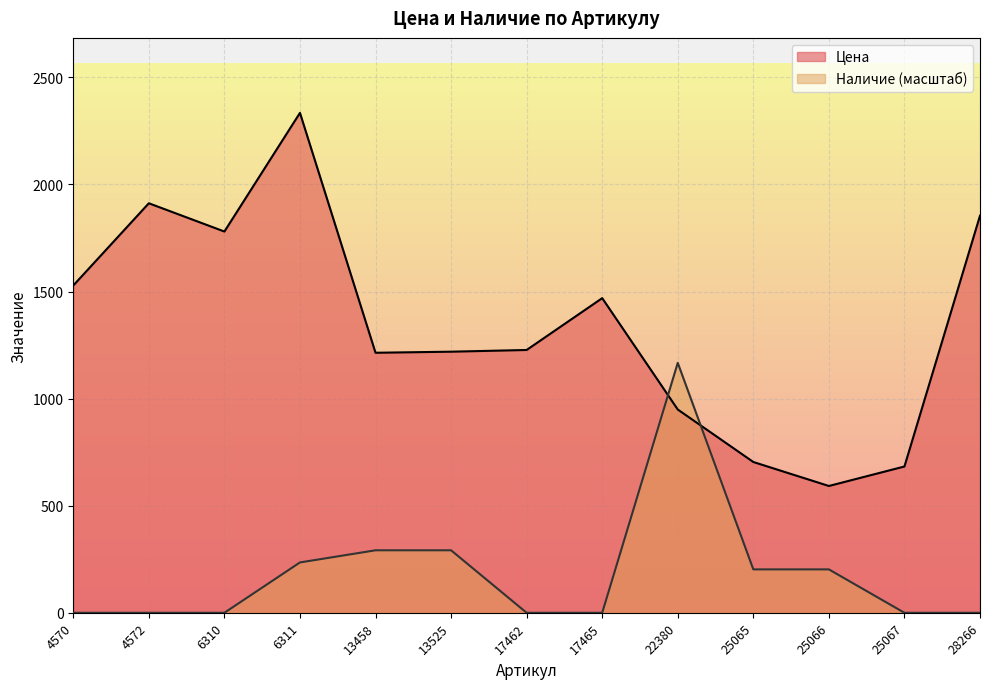

What is the difference between the highest and lowest values at 13458?

922.2